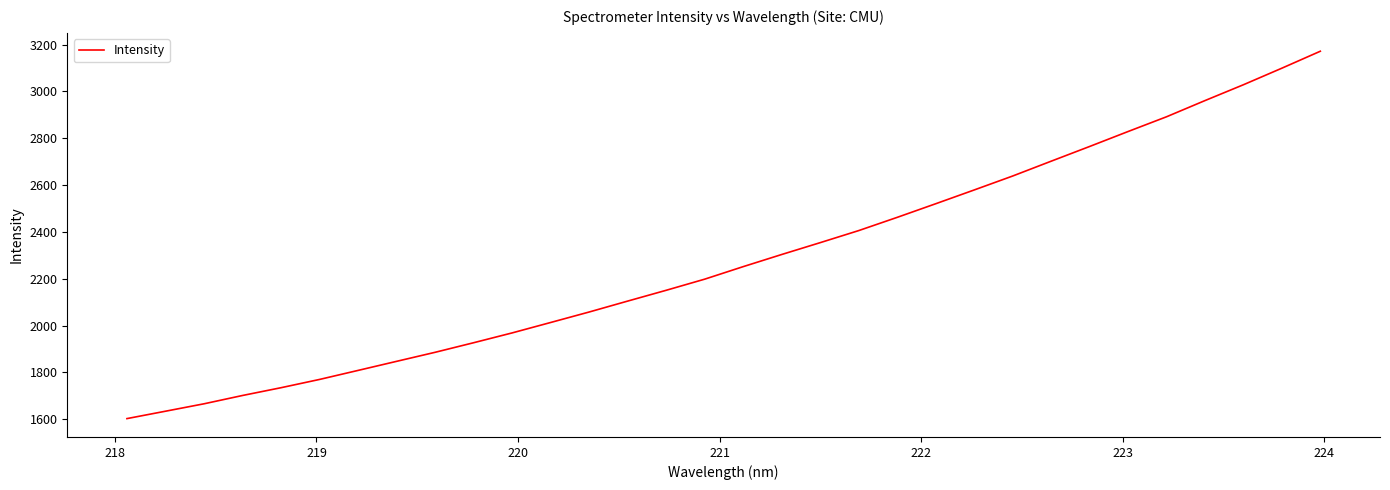

Reading right to left, what are all the values shown in this chart?

3171.4	3099.0	3028.3	2960.7	2891.5	2828.5	2764.6	2701.8	2638.5	2578.9	2520.1	2462.0	2405.5	2354.0	2303.4	2251.6	2198.1	2150.6	2104.5	2057.9	2013.1	1968.6	1926.7	1885.8	1847.2	1808.4	1769.9	1734.5	1701.3	1665.8	1634.1	1602.5